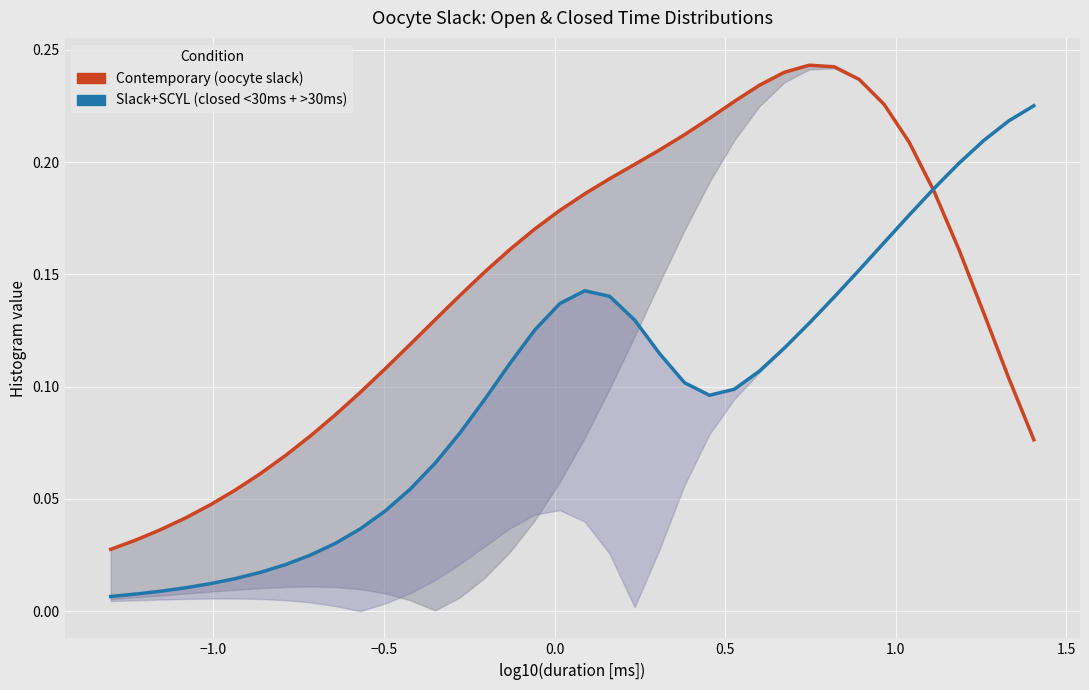

Is the value of Slack+SCYL (closed time total) at 21 greater than the value of oocyte slack (open time total) at 17?

No